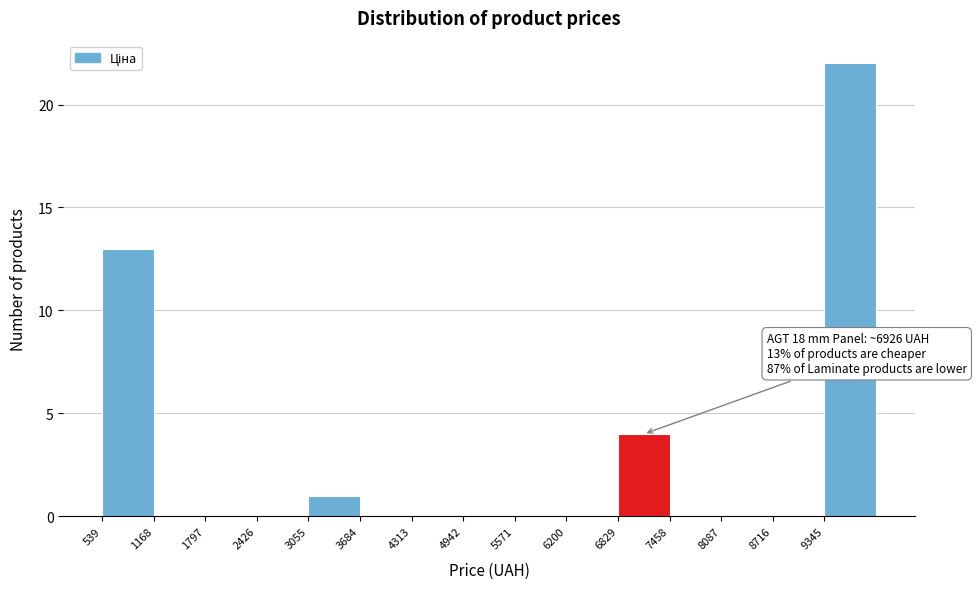

Which range on the x-axis has the tallest bar?

9300 to 10000